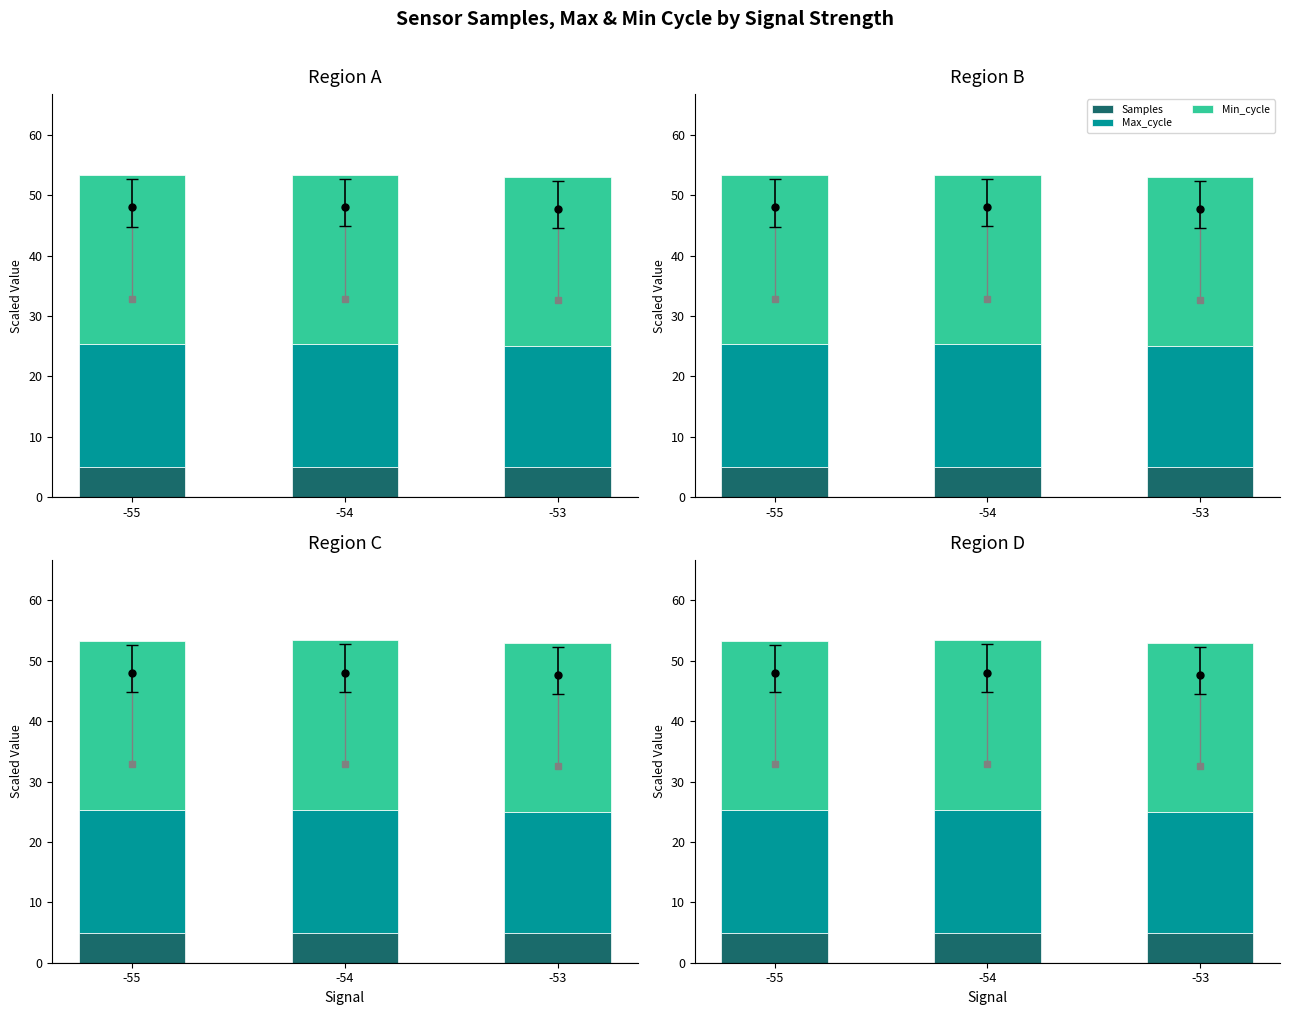

The value of Max_cycle at -53 is 20.0. True or false?

True